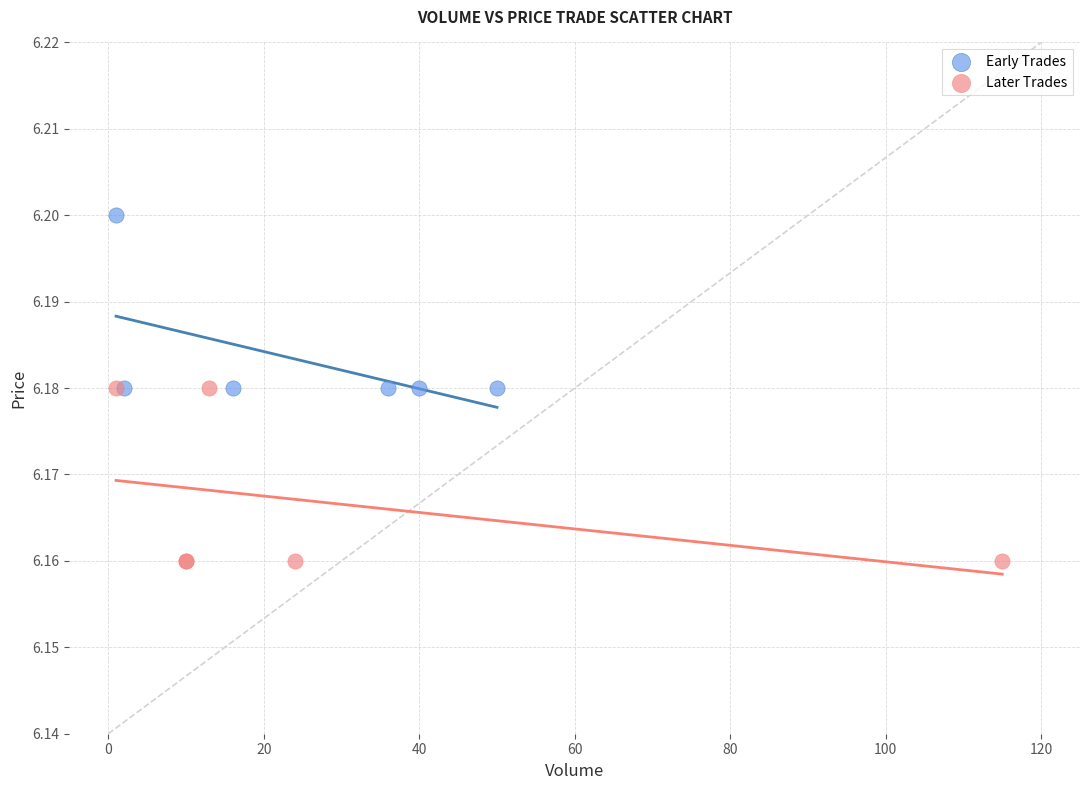

Which series reaches the maximum Y coordinate?

Early Trades